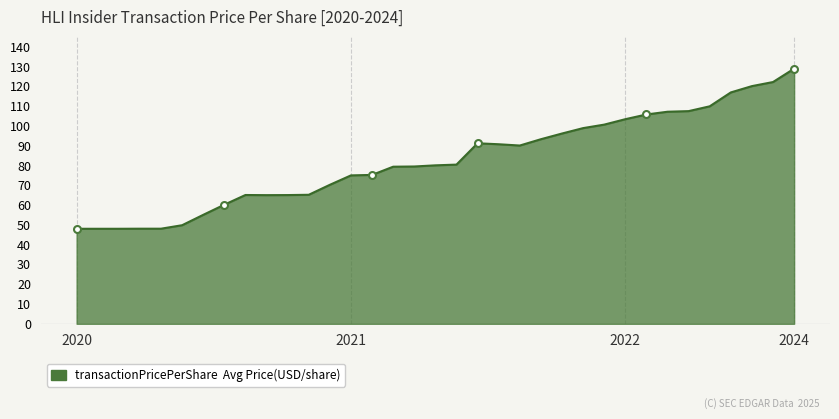

What is the greatest value displayed?

128.9